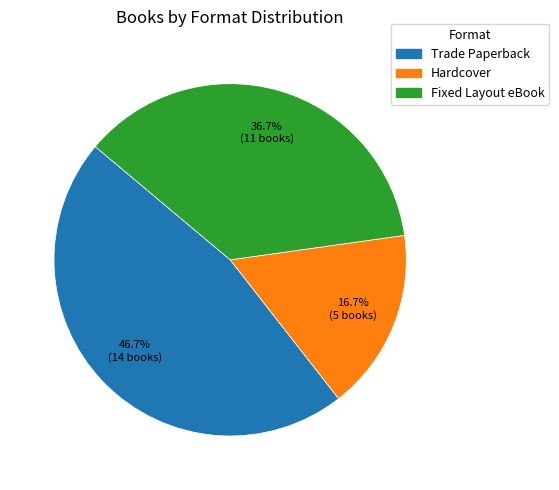

Is there a majority slice in this chart?

No